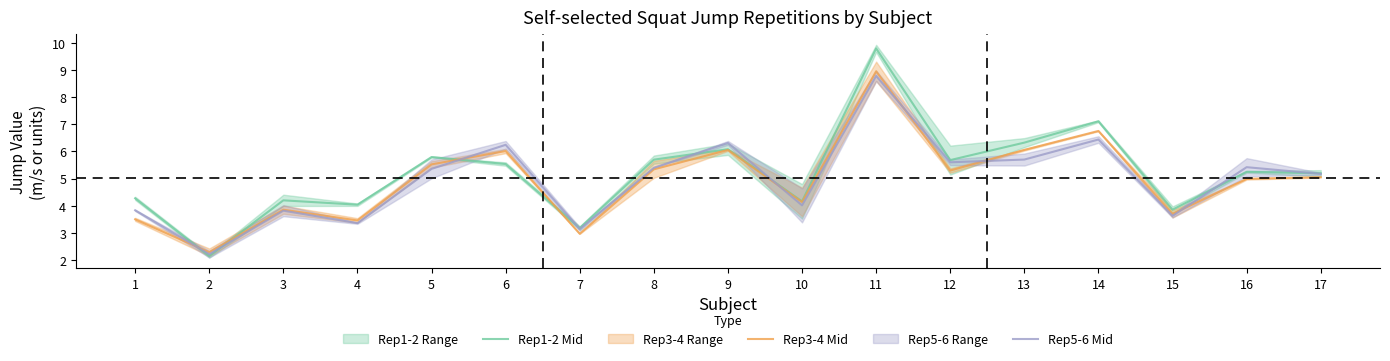

True or false: Rep1-2 Mid and Rep3-4 Mid intersect in this chart.

True